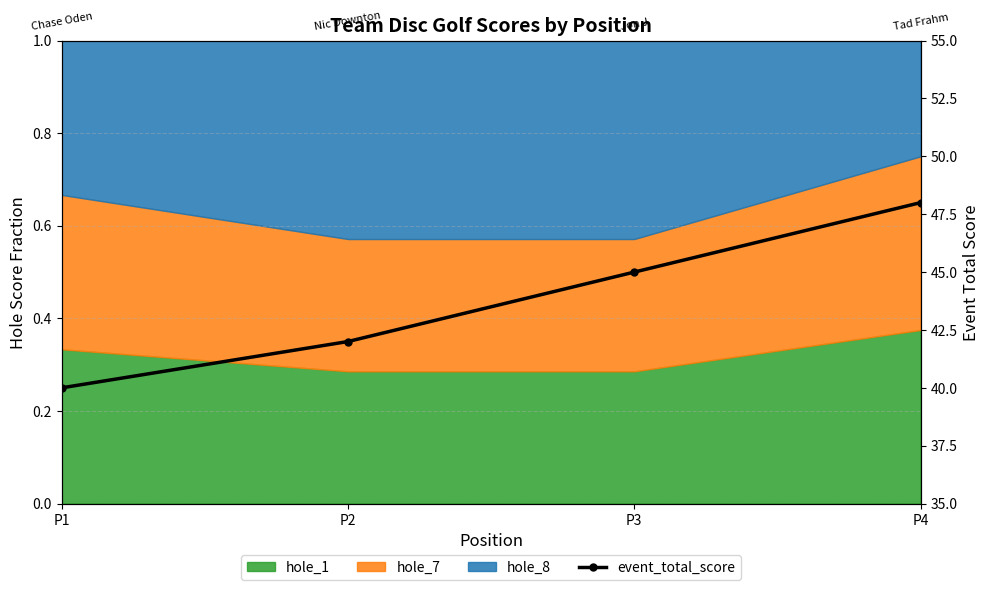

The value at P4 is 27. True or false?

False